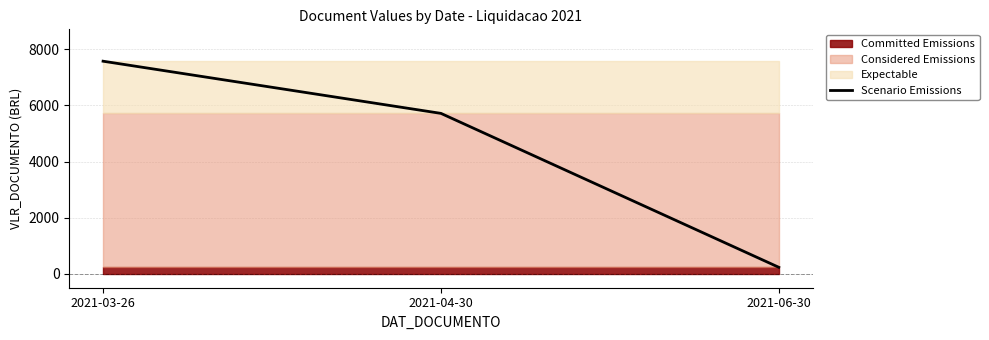

What is the difference between the maximum and minimum values?

7347.7